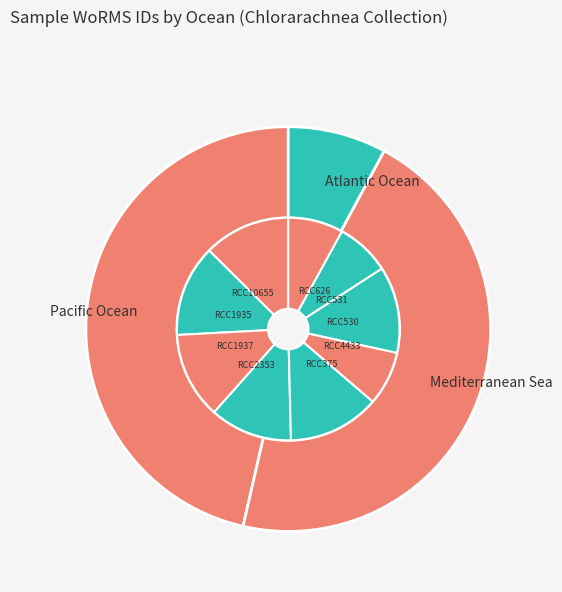

What is the smallest slice in the pie chart?

RCC4433